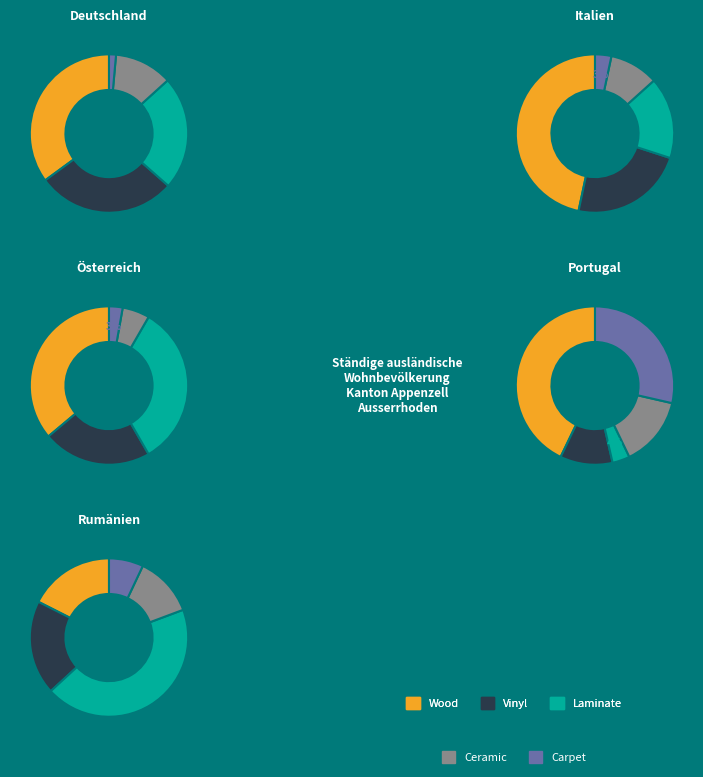

Is there a majority slice in this chart?

Yes